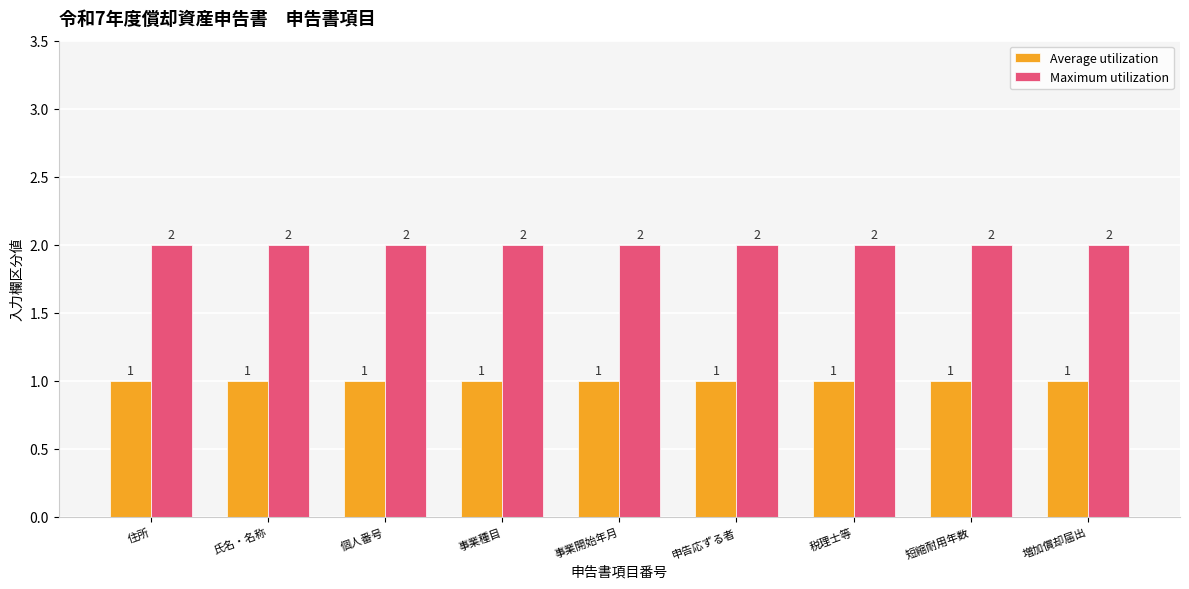

What is the total value across all series at 住所?

3